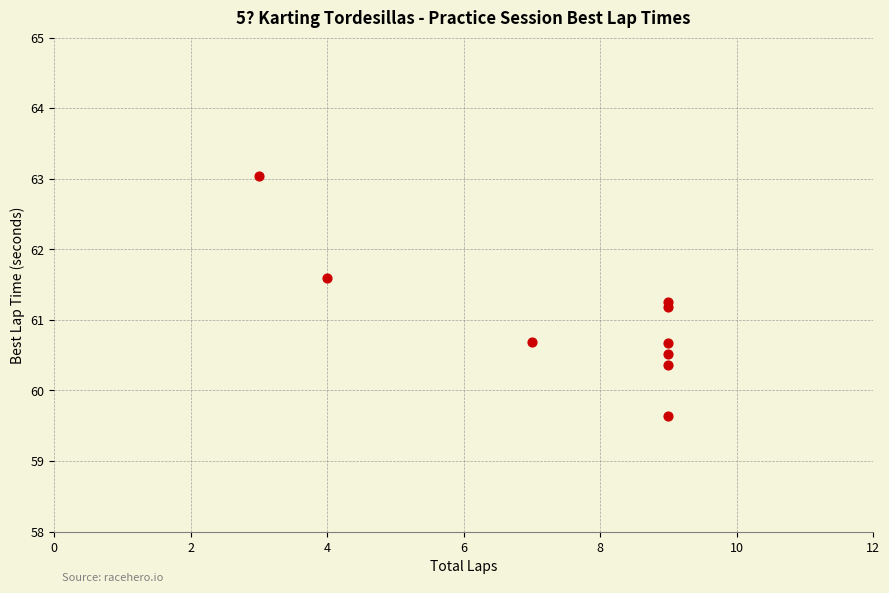

What is the average X value?

7.6